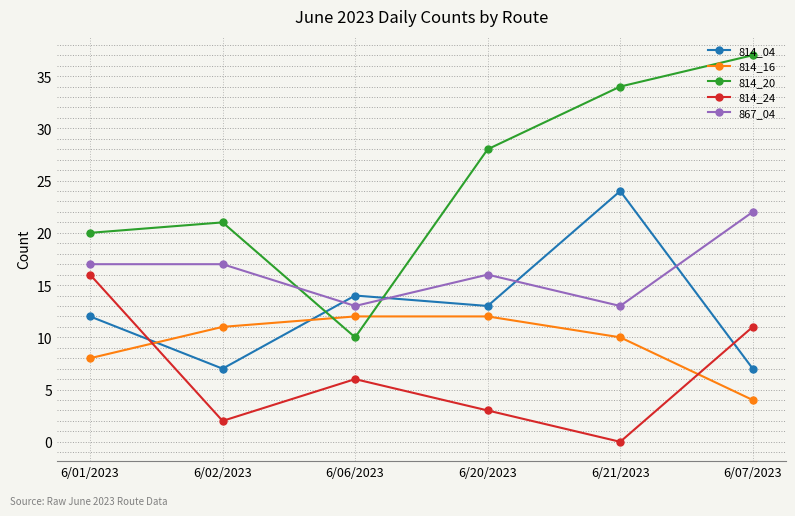

At which label does 814_24 first exceed 6?

6/01/2023